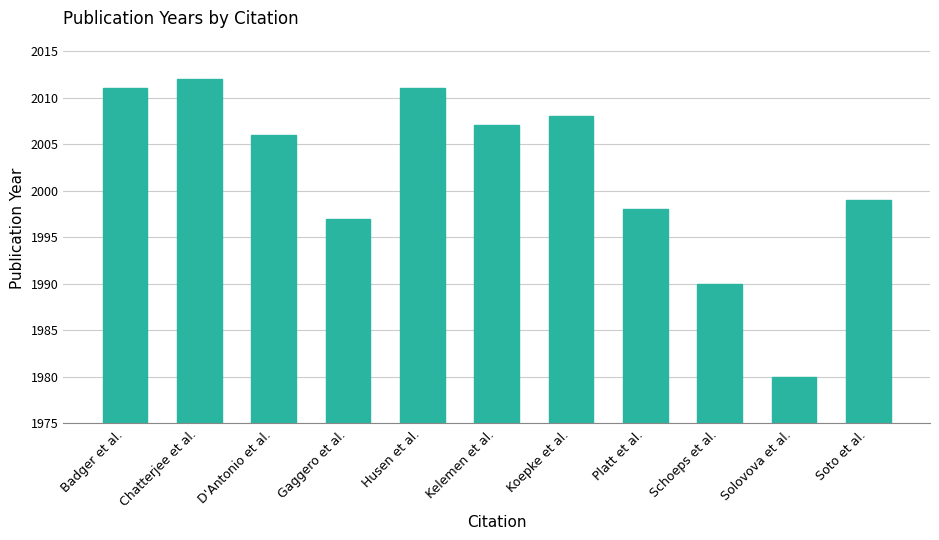

What position from the right is Gaggero et al.?

8